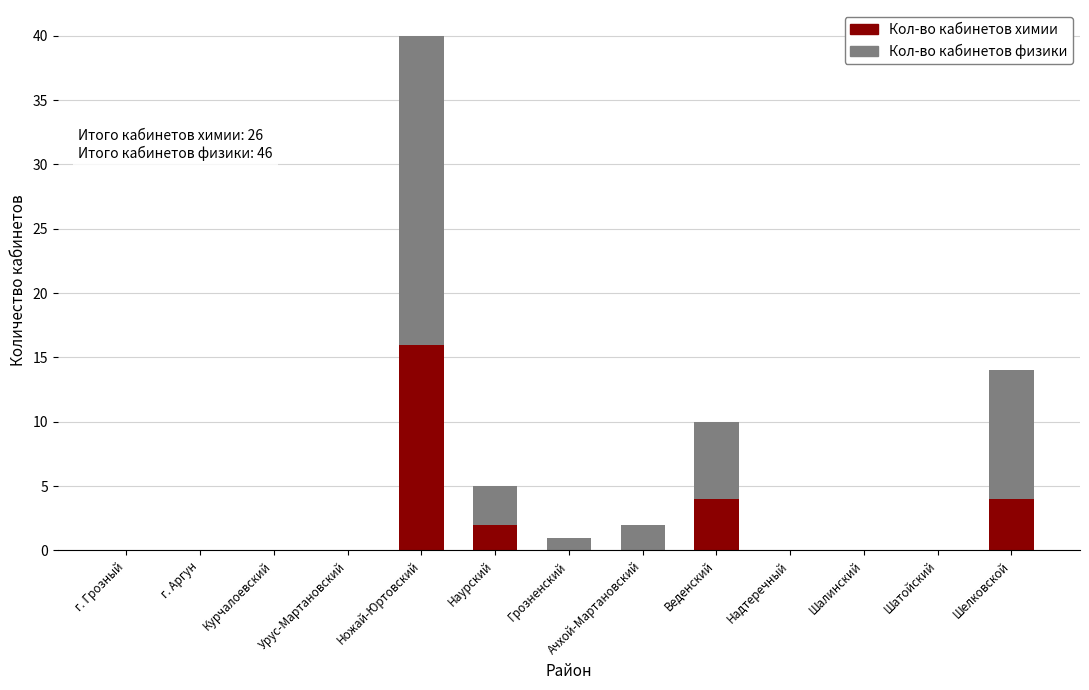

The Кол-во кабинетов химии series shows -11 at Курчалоевский. True or false?

False